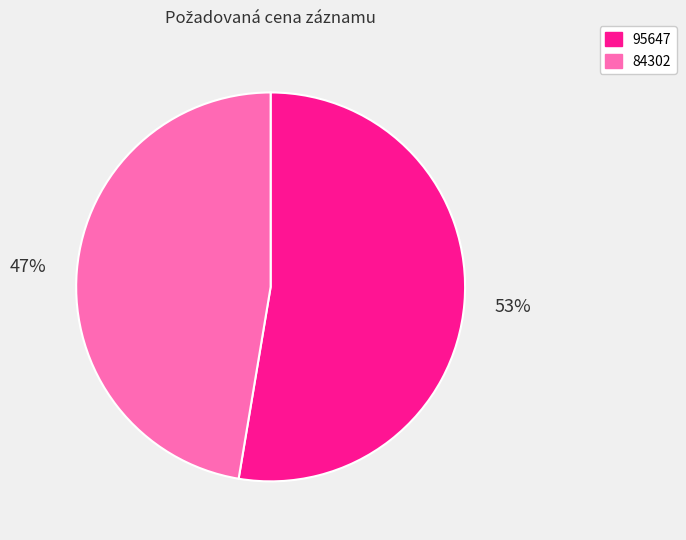

Combined, do 95647 and 84302 account for over 50%?

Yes